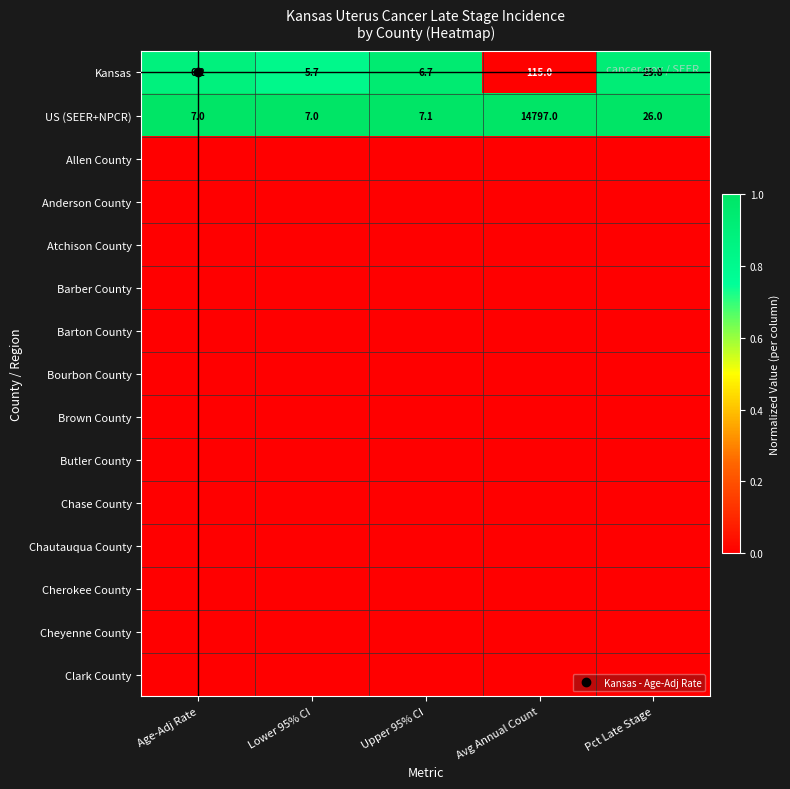

Where is Clark County nearest to the value 0?

Age-Adj Rate